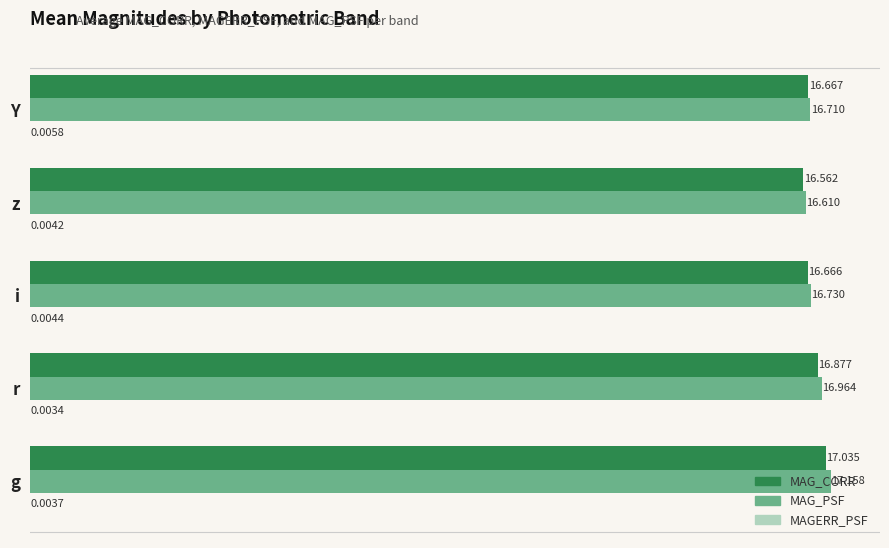

At which category is the sum across all series the highest?

g